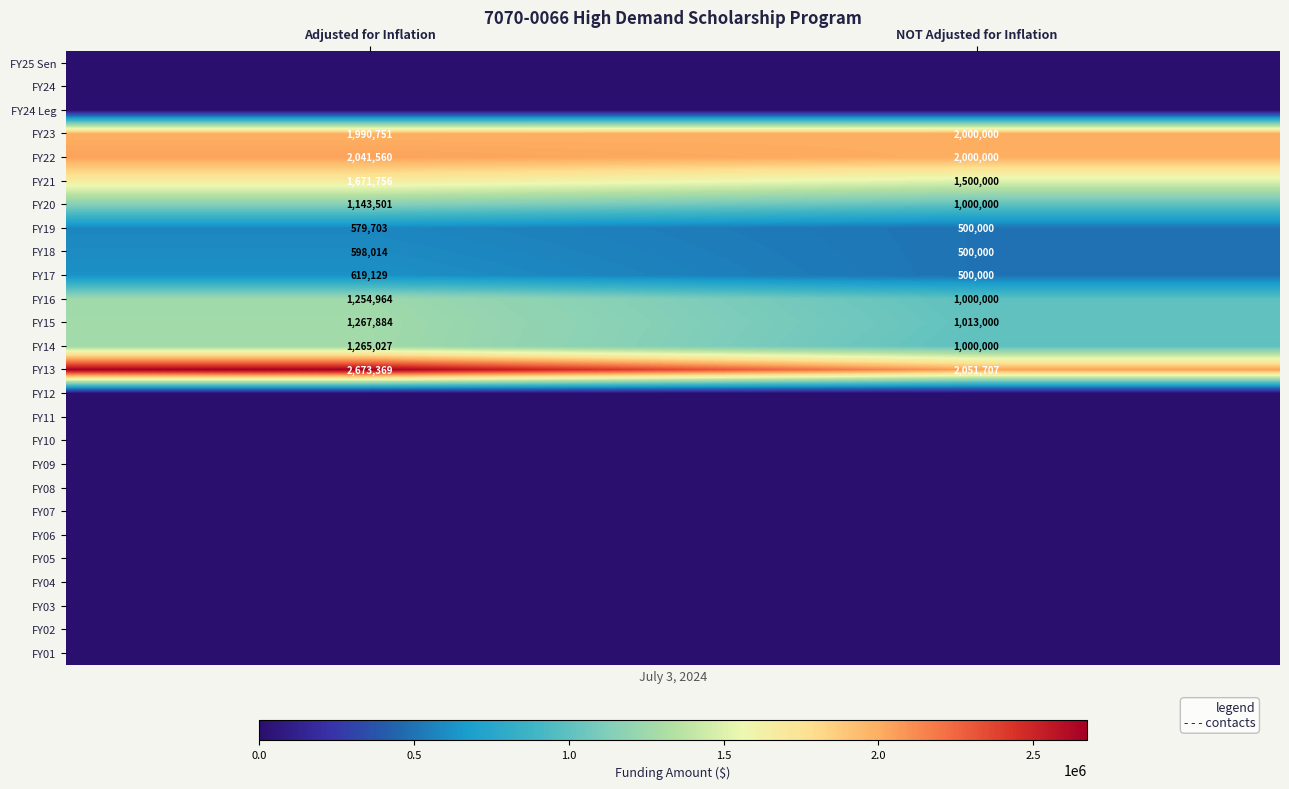

Which category has the lowest value in the FY16 series?

NOT Adjusted for Inflation